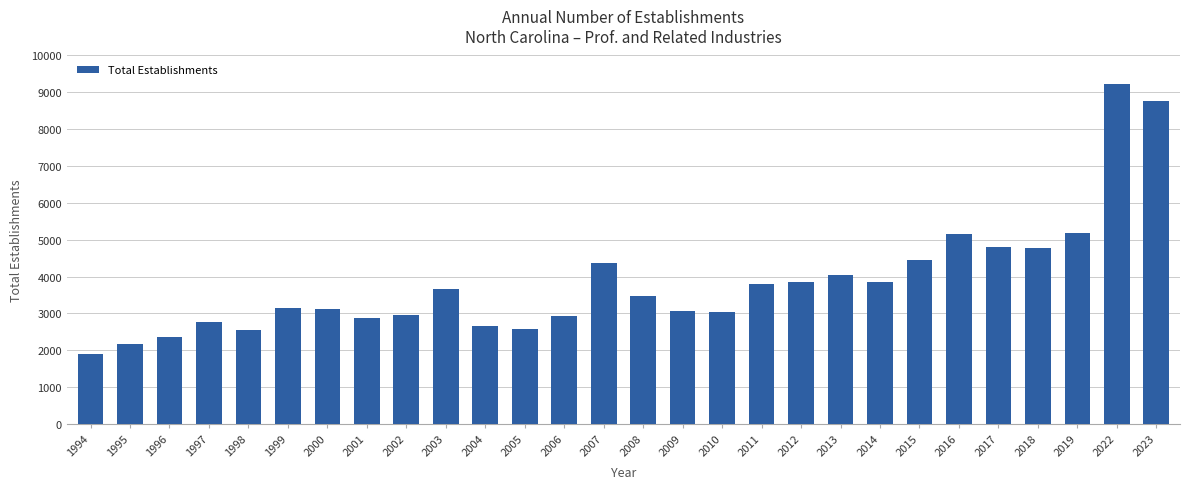

Between 2002 and 2005, which is larger?

2002